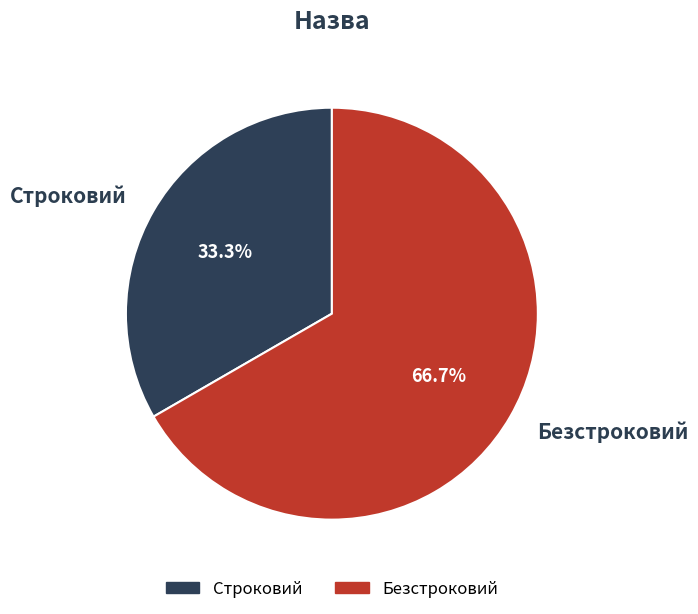

How many slices are in this pie chart?

2